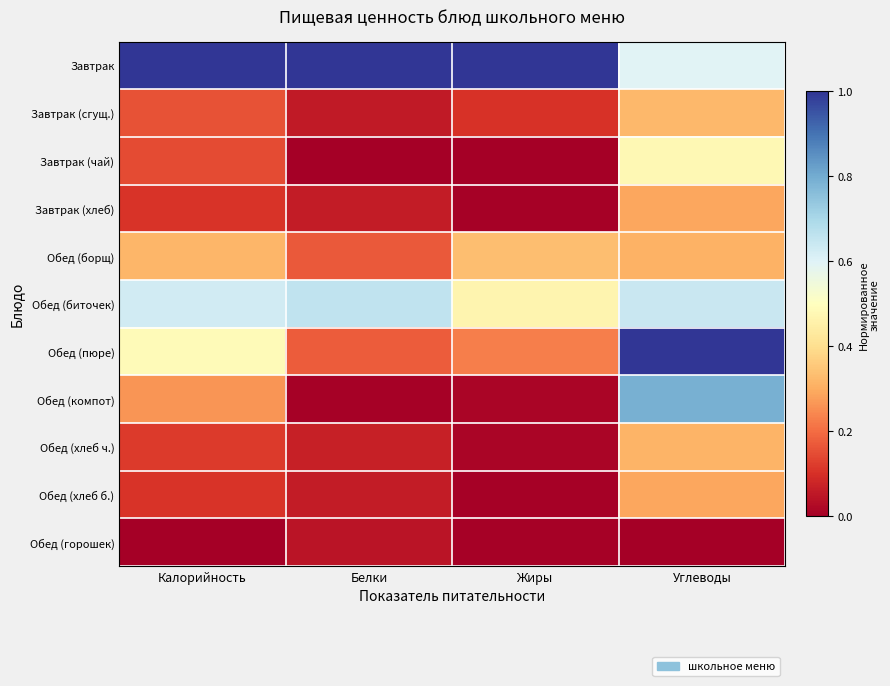

Which category has the highest value across all series?

Калорийность